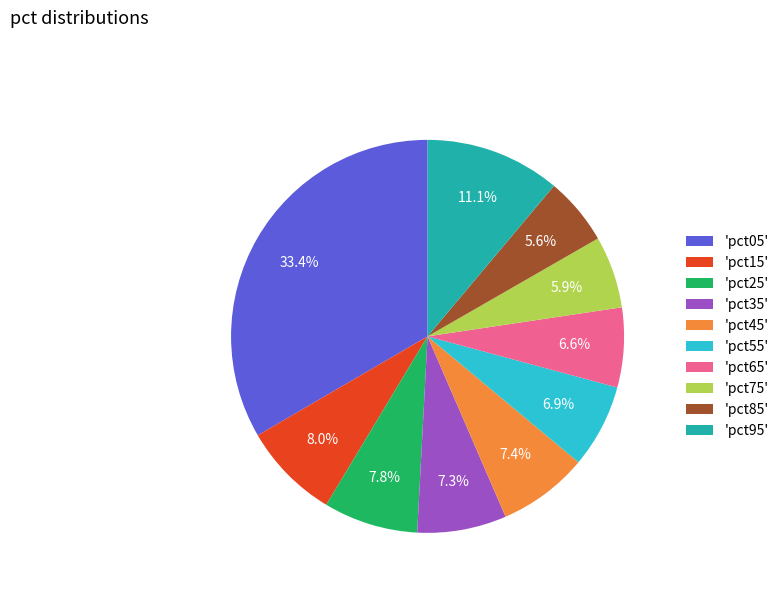

What is the largest slice in the pie chart?

'pct05'